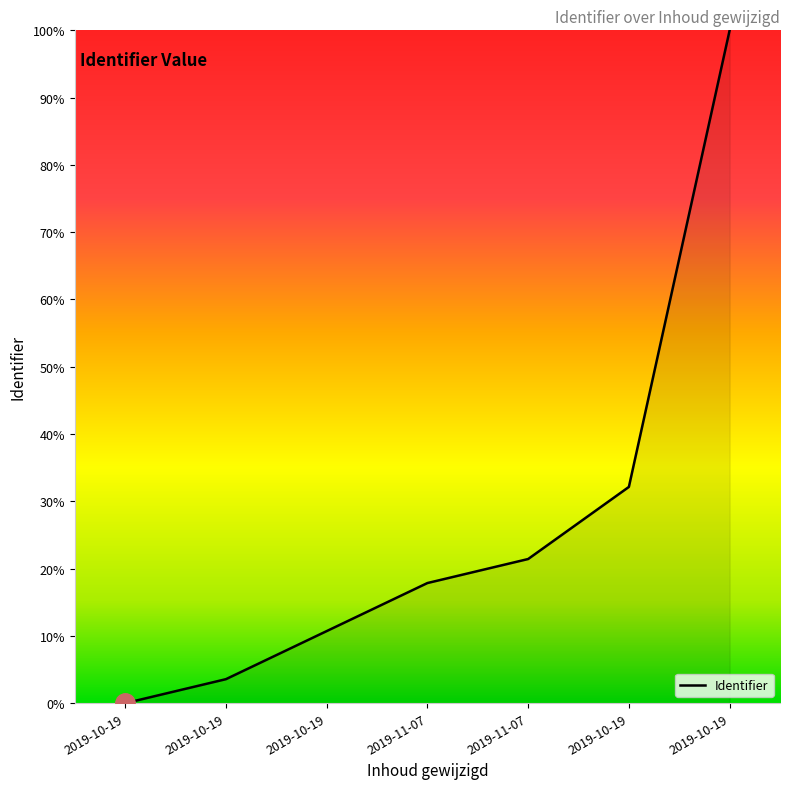

List the labels in order of value, largest first.

2019-10-19, 2019-10-19, 2019-11-07, 2019-11-07, 2019-10-19, 2019-10-19, 2019-10-19